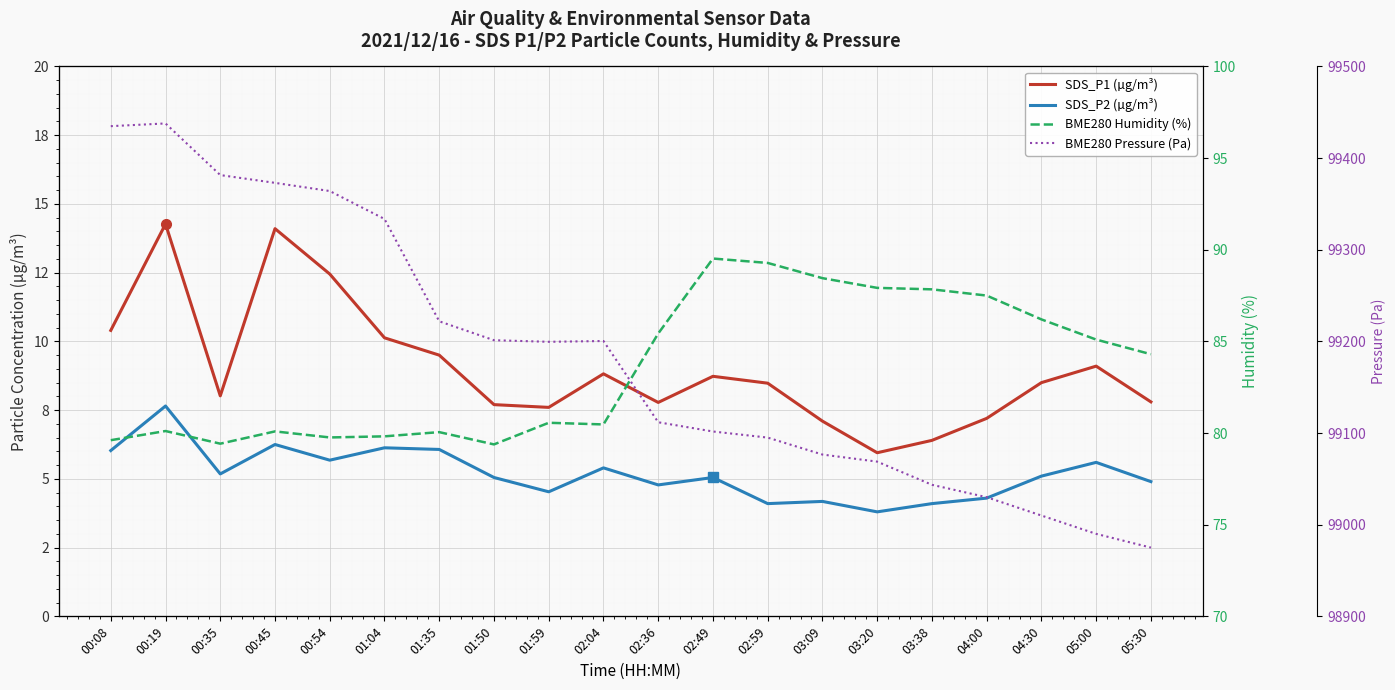

Is this an area chart (filled region under the line)?

No